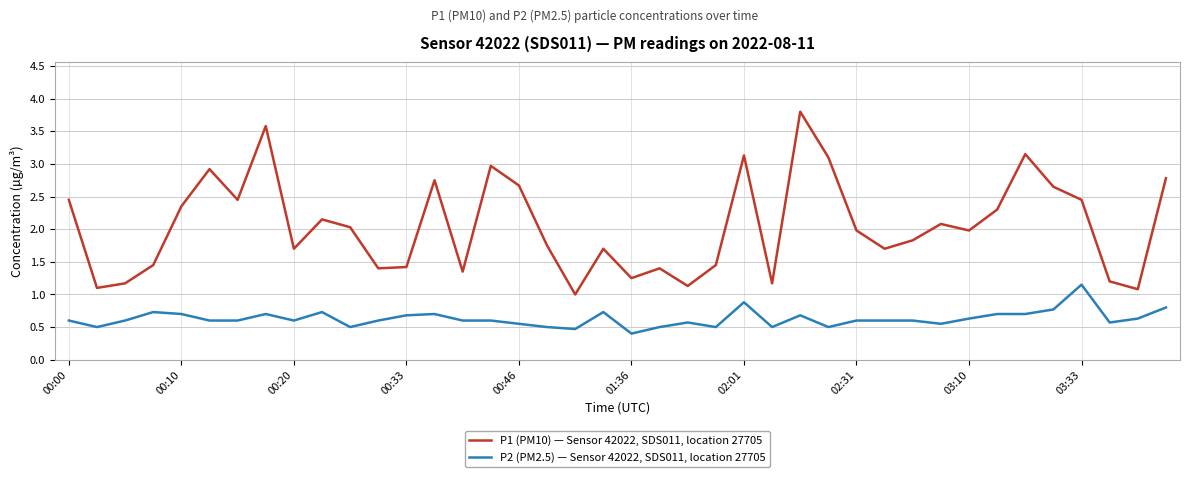

True or false: P2 (PM2.5) — Sensor 42022, SDS011, location 27705 and P1 (PM10) — Sensor 42022, SDS011, location 27705 intersect in this chart.

False